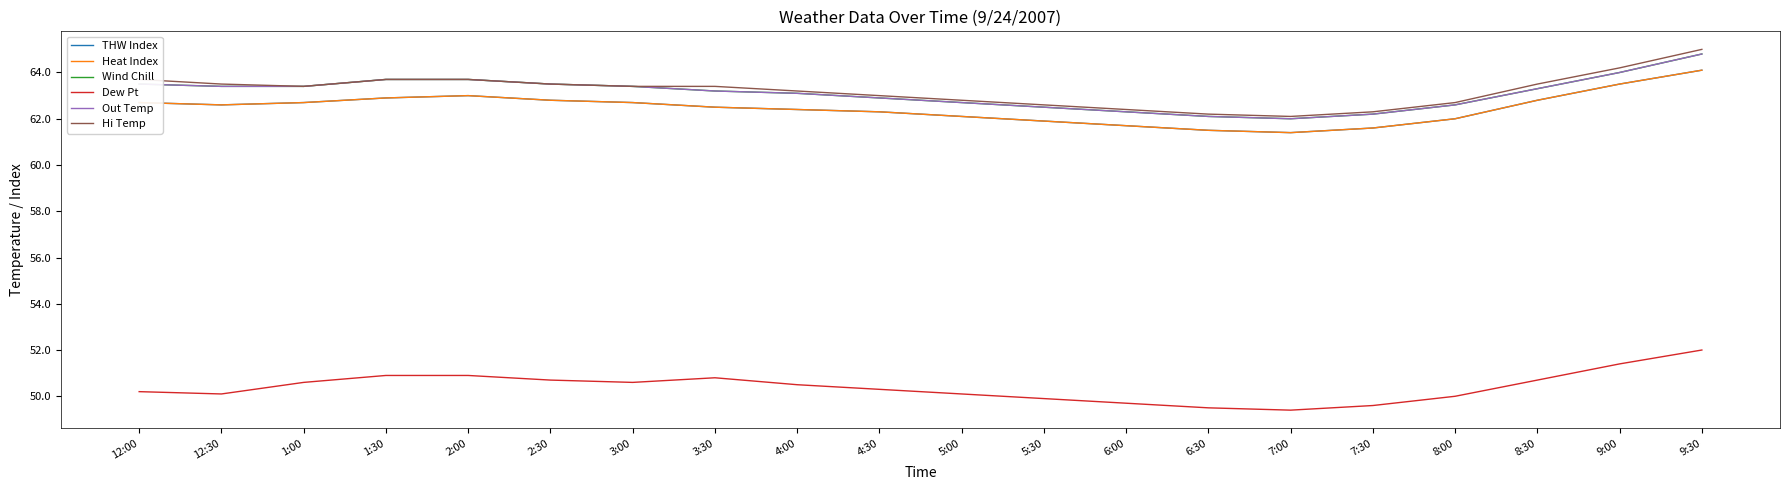

How many data points in Dew Pt are less than 50?

5